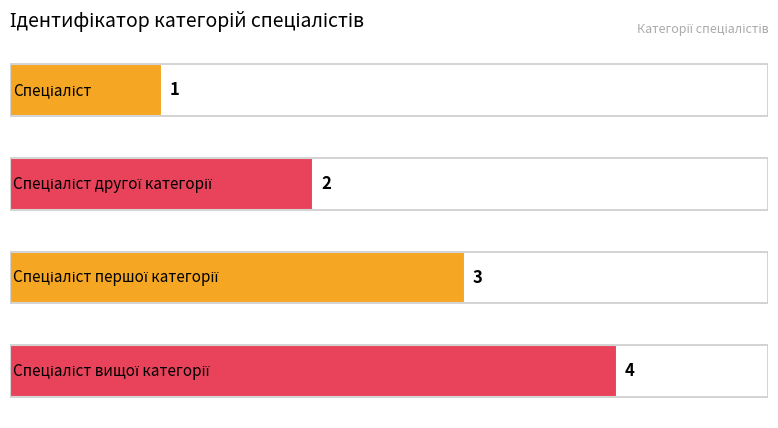

What is the difference between the maximum and minimum values?

3